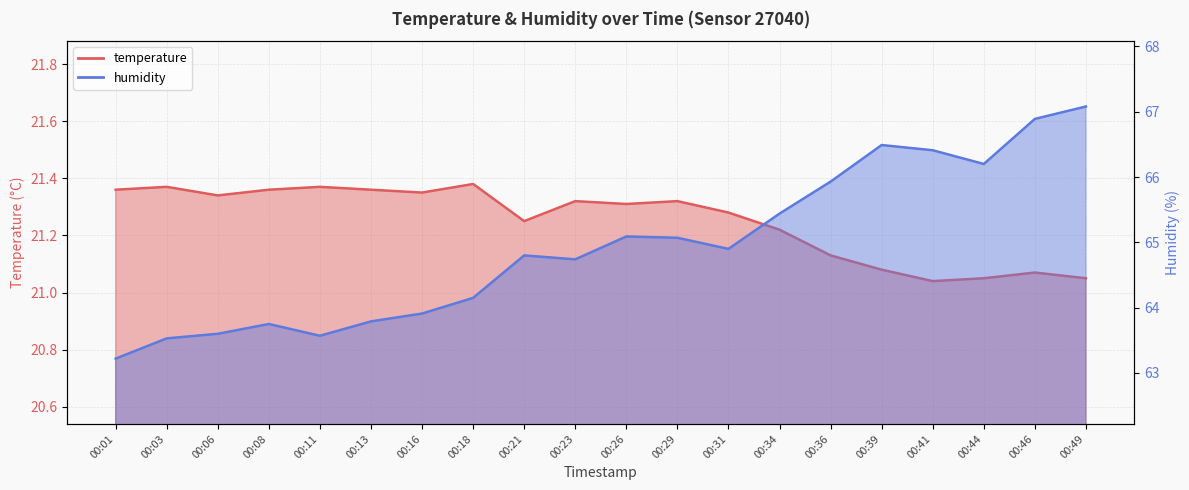

Reading left to right, transcribe all the data shown in this chart.

temperature: 00:01=21.4	00:03=21.4	00:06=21.3	00:08=21.4	00:11=21.4	00:13=21.4	00:16=21.4	00:18=21.4	00:21=21.2	00:23=21.3	00:26=21.3	00:29=21.3	00:31=21.3	00:34=21.2	00:36=21.1	00:39=21.1	00:41=21.0	00:44=21.1	00:46=21.1	00:49=21.1
humidity: 00:01=63.2	00:03=63.5	00:06=63.6	00:08=63.8	00:11=63.6	00:13=63.8	00:16=63.9	00:18=64.2	00:21=64.8	00:23=64.7	00:26=65.1	00:29=65.1	00:31=64.9	00:34=65.4	00:36=65.9	00:39=66.5	00:41=66.4	00:44=66.2	00:46=66.9	00:49=67.1